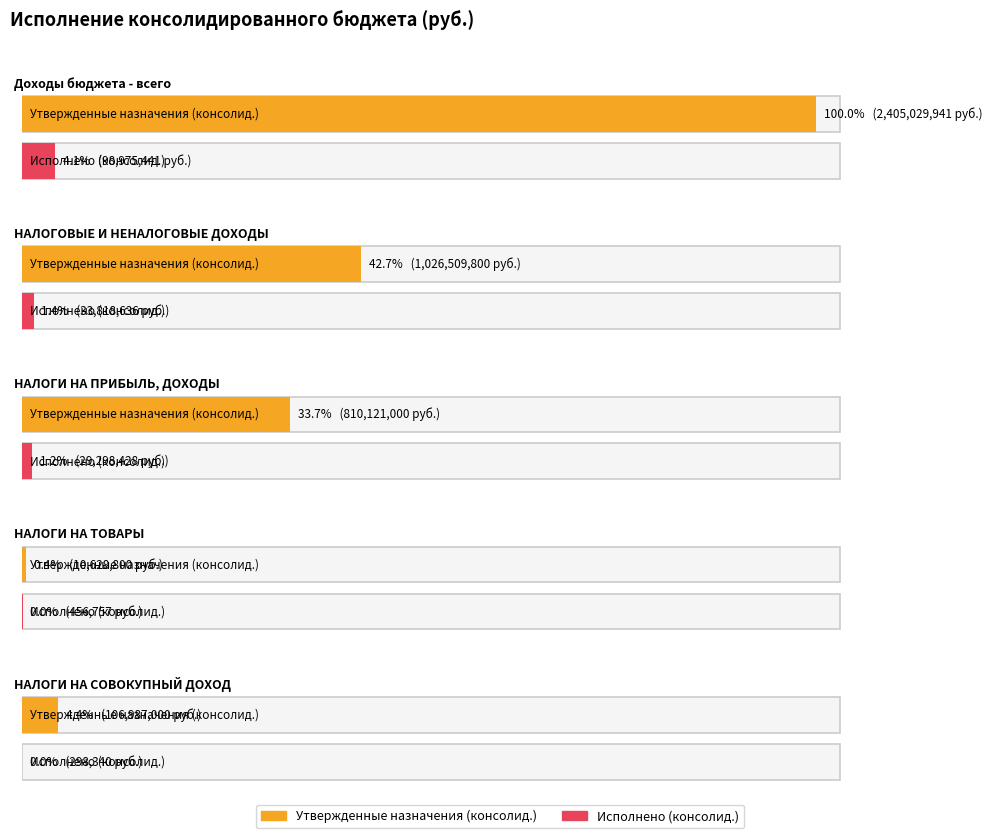

How many bars are there in each group?

2